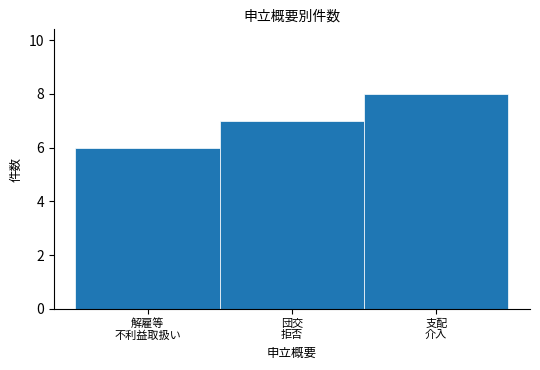

Reading left to right, list all the values displayed in this chart.

6	7	8